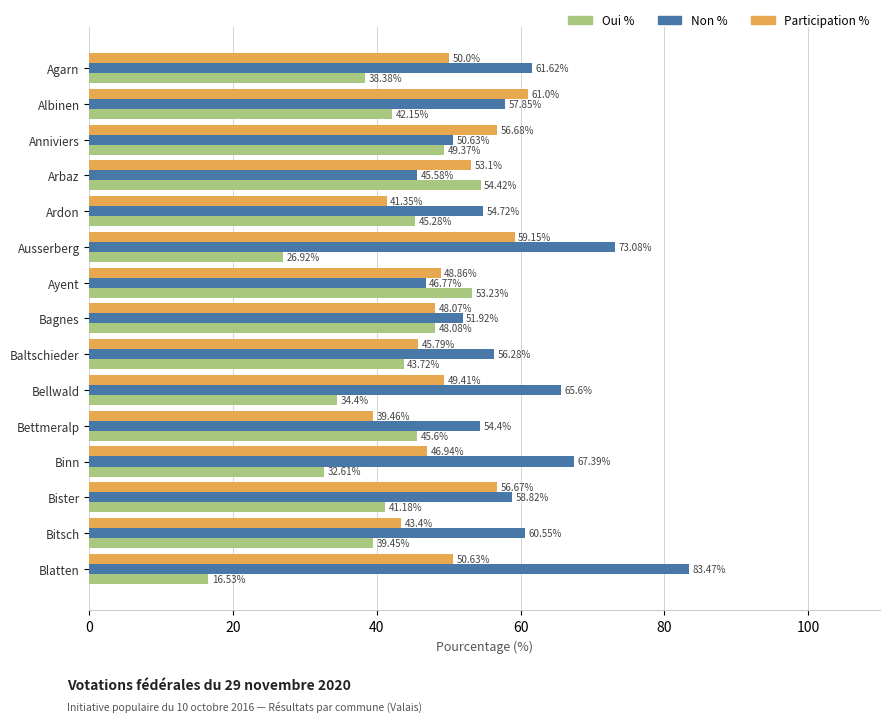

Which label corresponds to the largest value in the chart?

Blatten